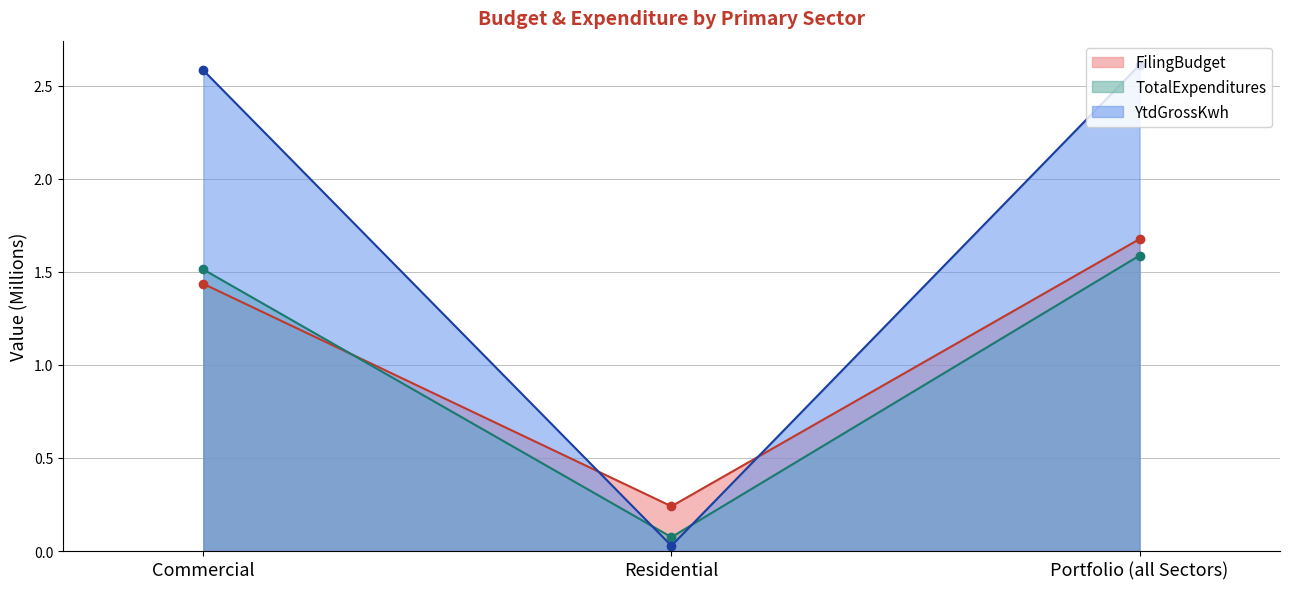

Where does the RevisedOperatingBudget series first go above 1?

Commercial